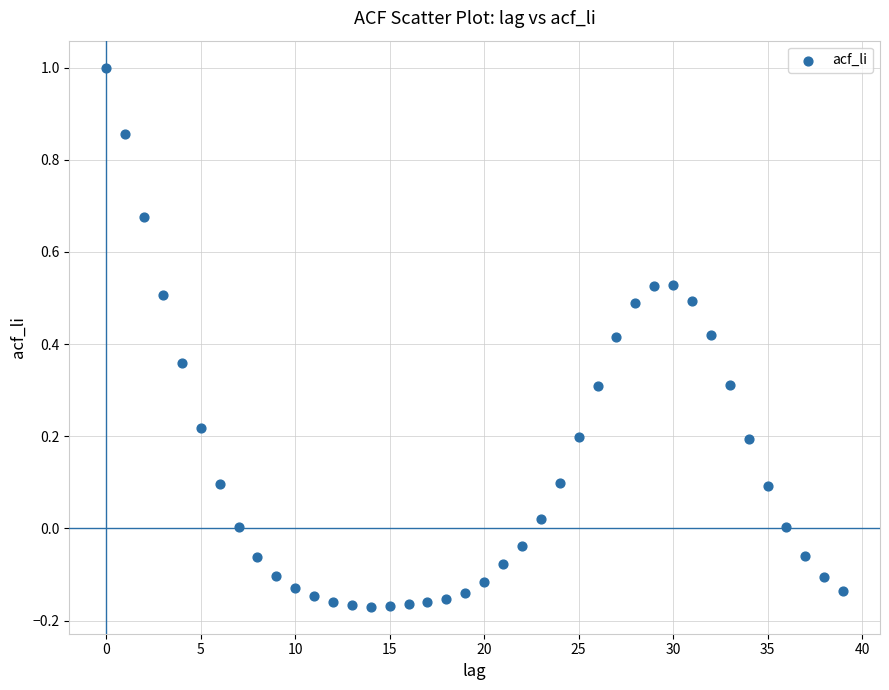

What is the range of Y values (max minus min)?

1.2